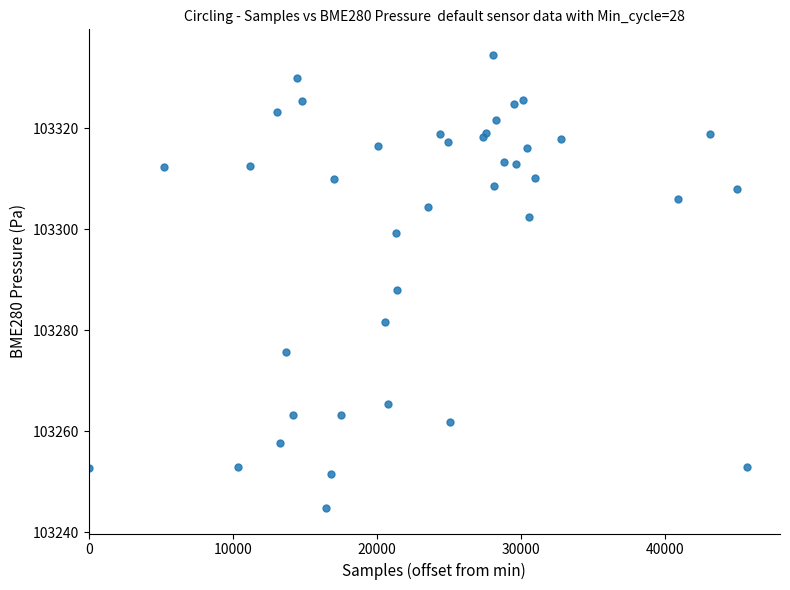

What Y value in the scatter plot is closest to 103289?

103287.9